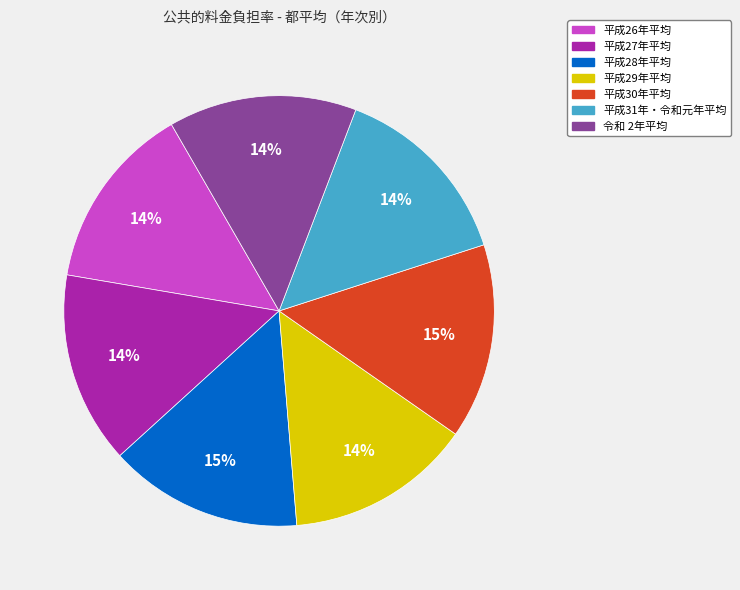

The 平成27年平均 slice represents 14% of the pie. True or false?

True